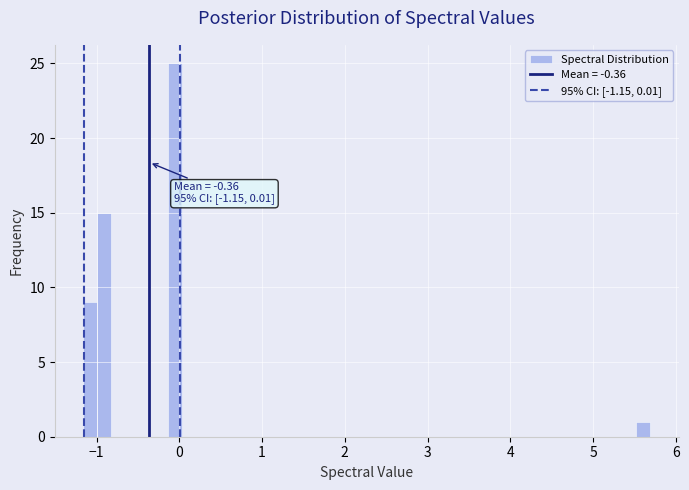

Read against the x-axis, roughly where is the centre of the tallest bar?

0.0